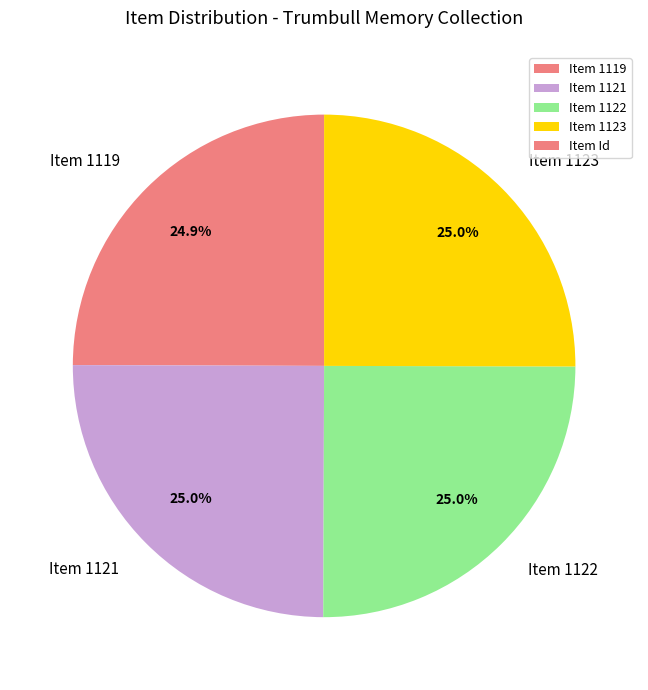

What percentage is the Item 1119 slice, to the nearest percent?

25%